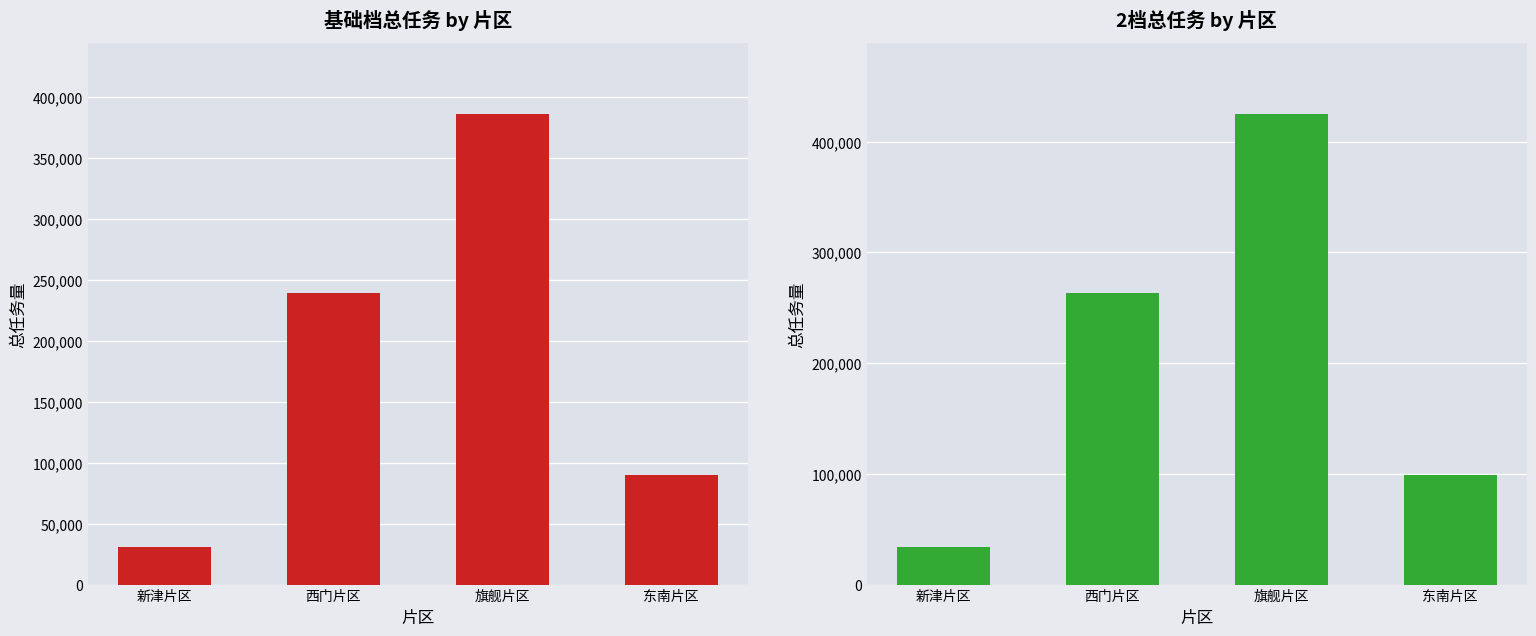

Where does the 2档总任务 series first go above 263660?

旗舰片区